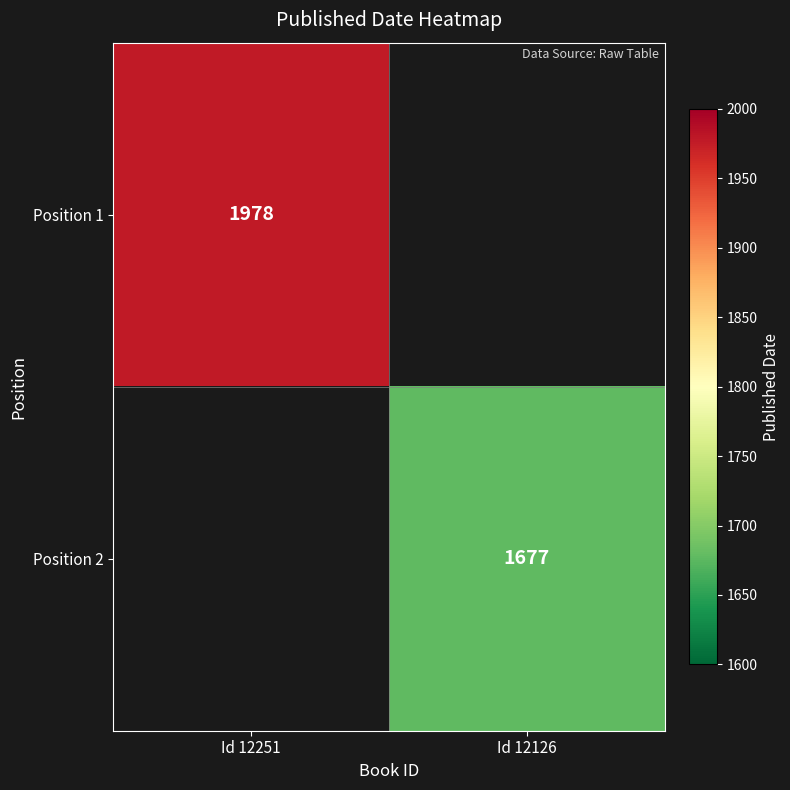

The value of Position 2 at Id 12126 is 1677. True or false?

True